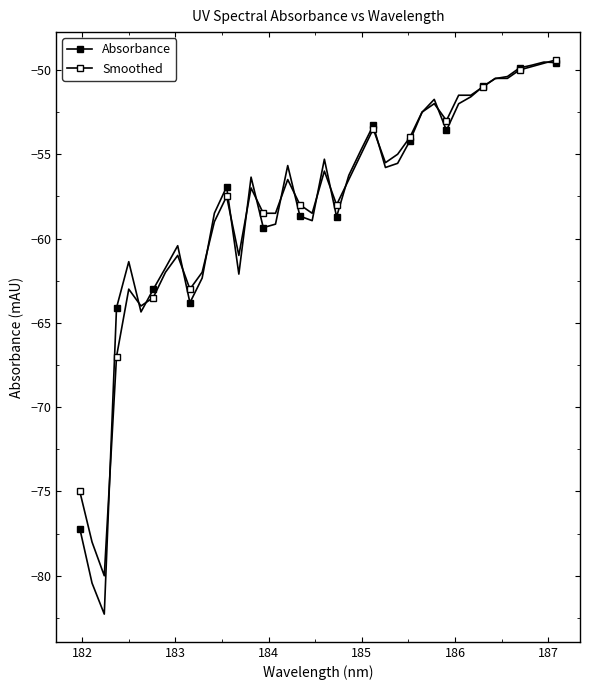

How many values in the Absorbance series exceed -56?

19